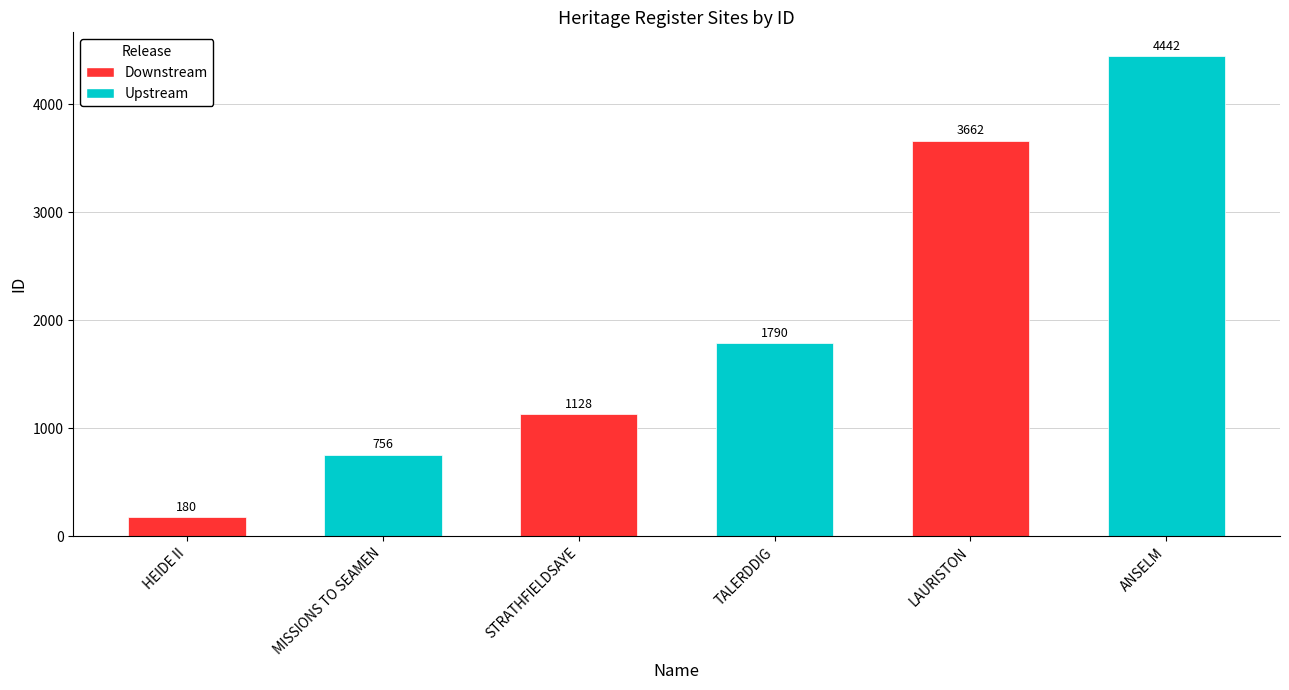

What is the maximum value shown in the chart?

4442